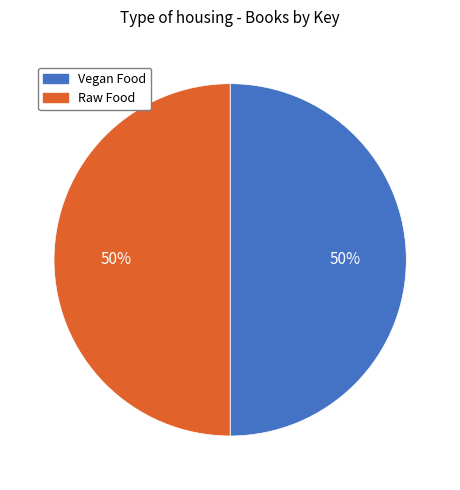

Is the sum of Vegan Food and Raw Food greater than half?

Yes